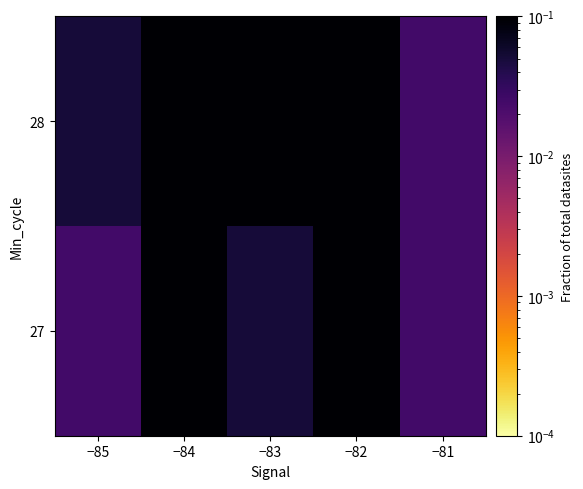

List the series in order of their overall mean, highest first.

28, 27